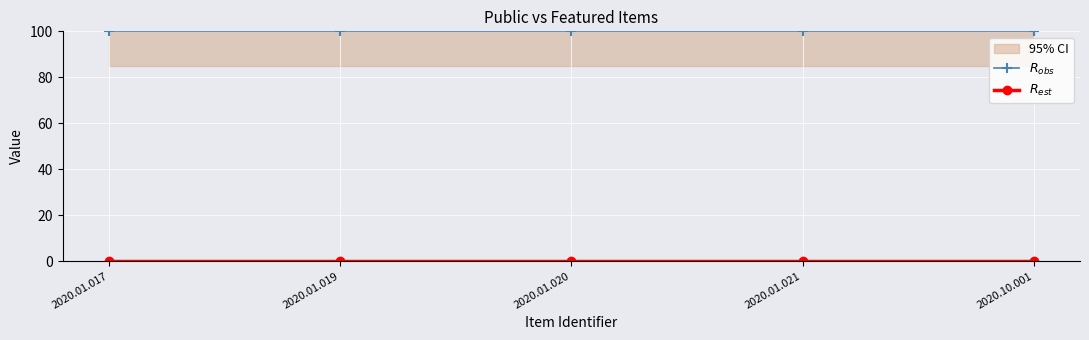

List the labels in order of $R_{est}$ value, largest first.

2020.01.017, 2020.01.019, 2020.01.020, 2020.01.021, 2020.10.001